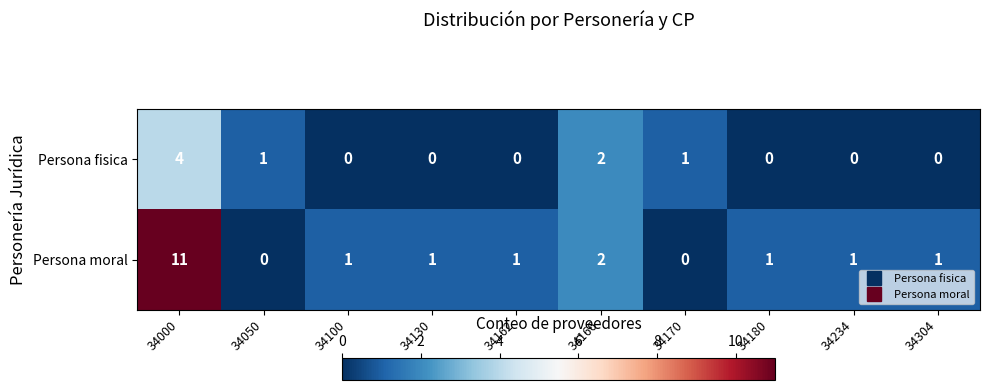

At 34130, list the series in order from smallest to largest.

Persona fisica, Persona moral